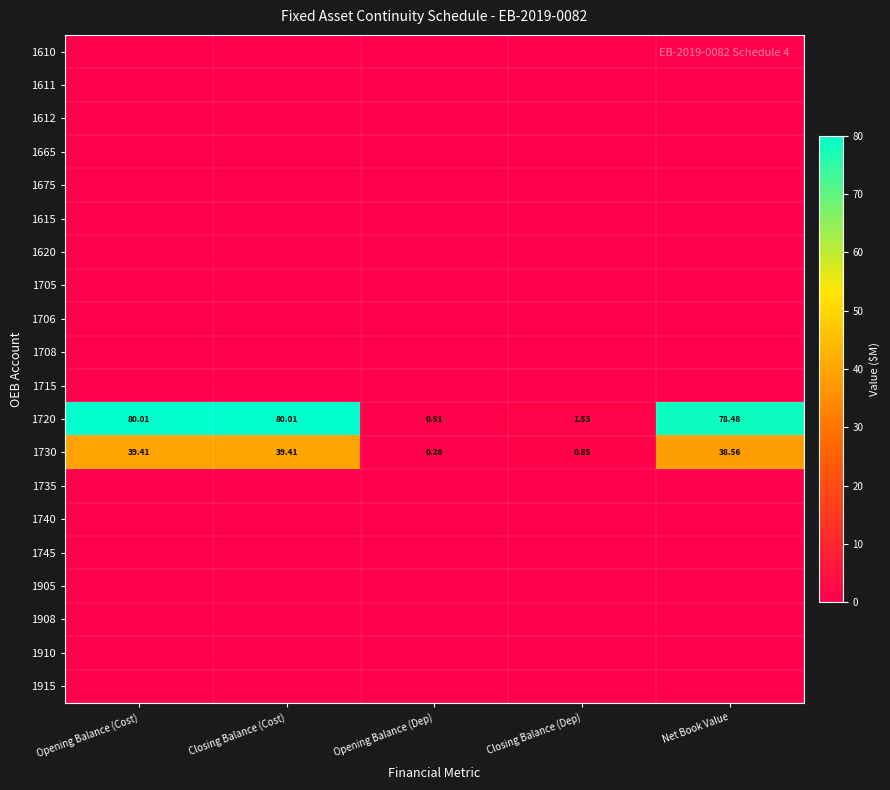

Between Opening Balance (Cost) and Closing Balance (Cost), which is larger?

Opening Balance (Cost)